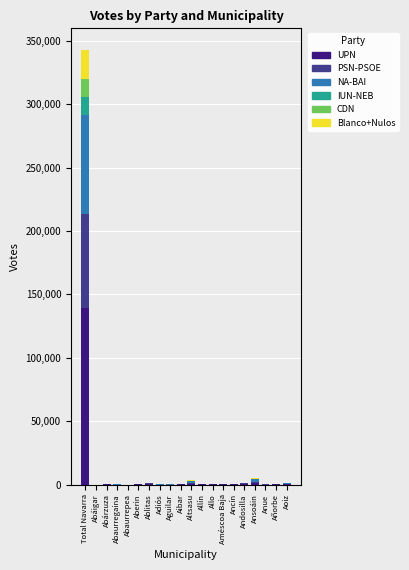

At which category is the sum across all series the highest?

Total Navarra